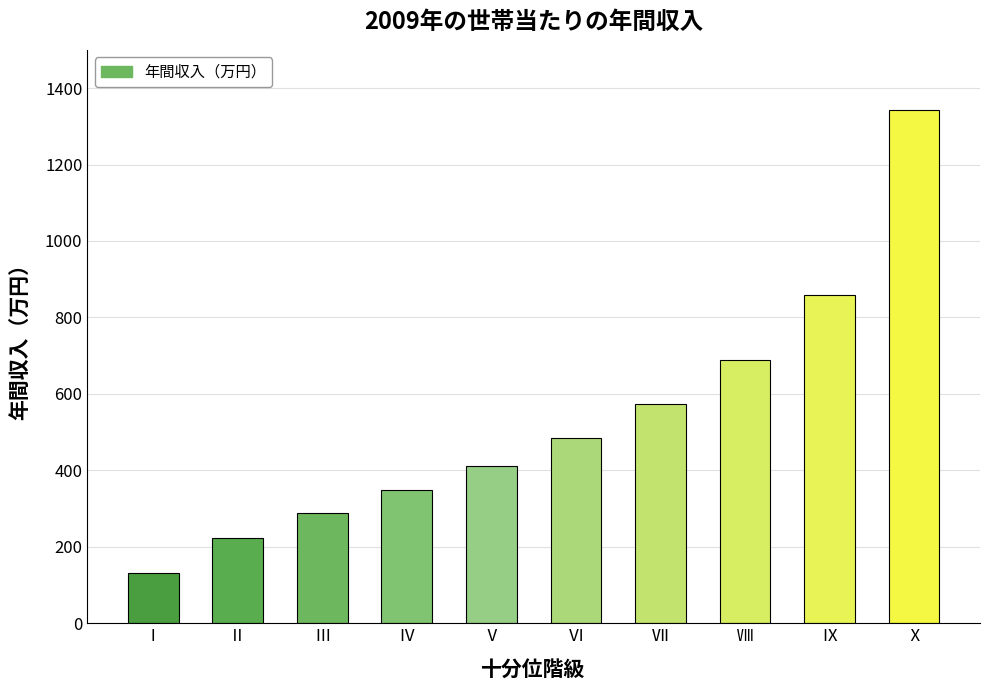

What is the change in value from Ⅴ to Ⅵ?

+73